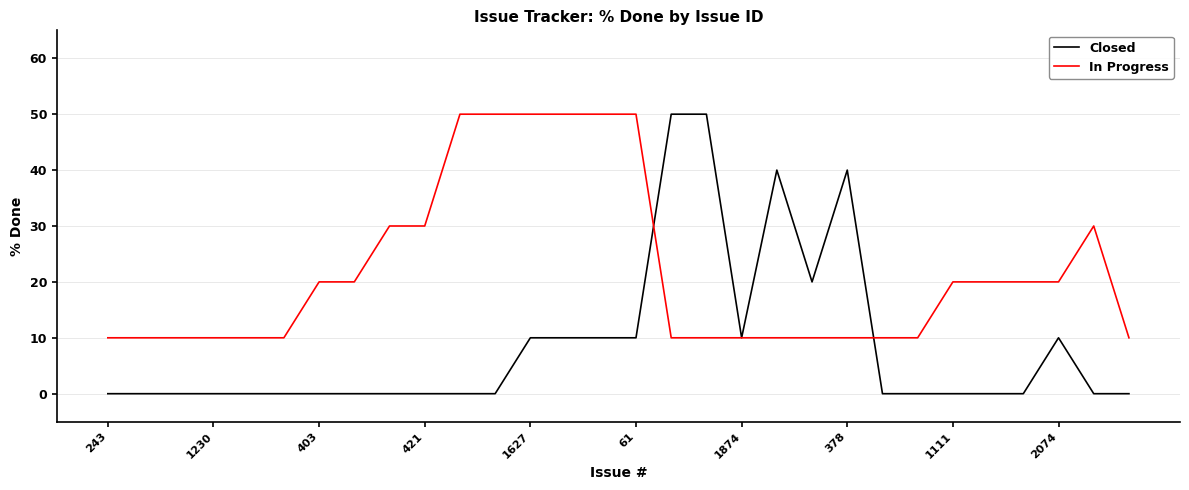

Which series has the largest total across all categories?

In Progress